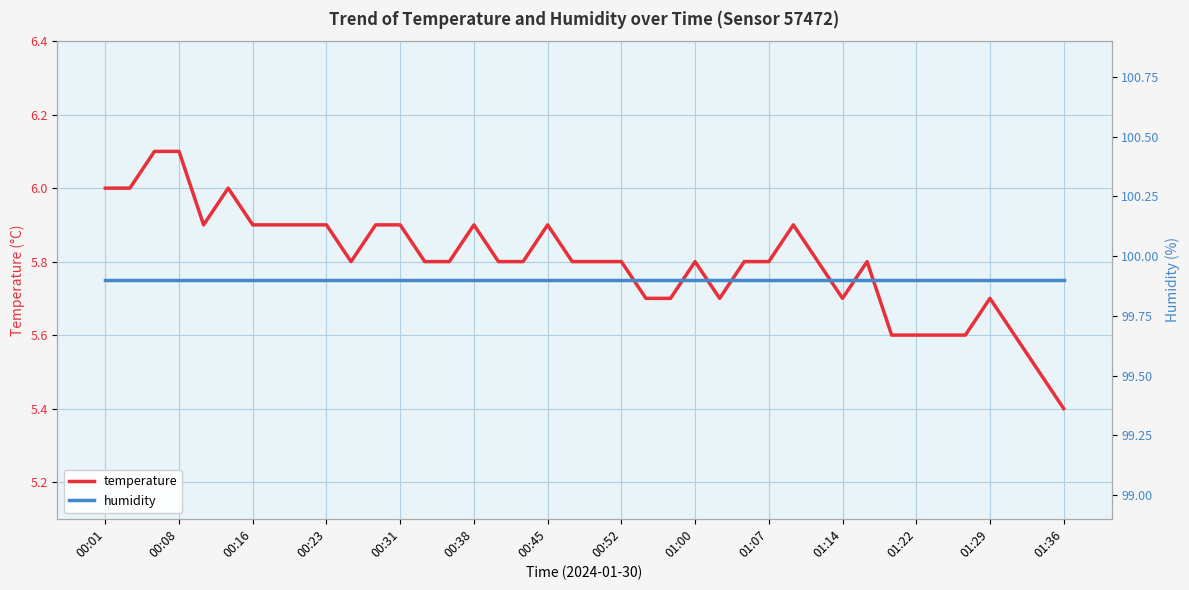

What is the minimum value for temperature?

5.4